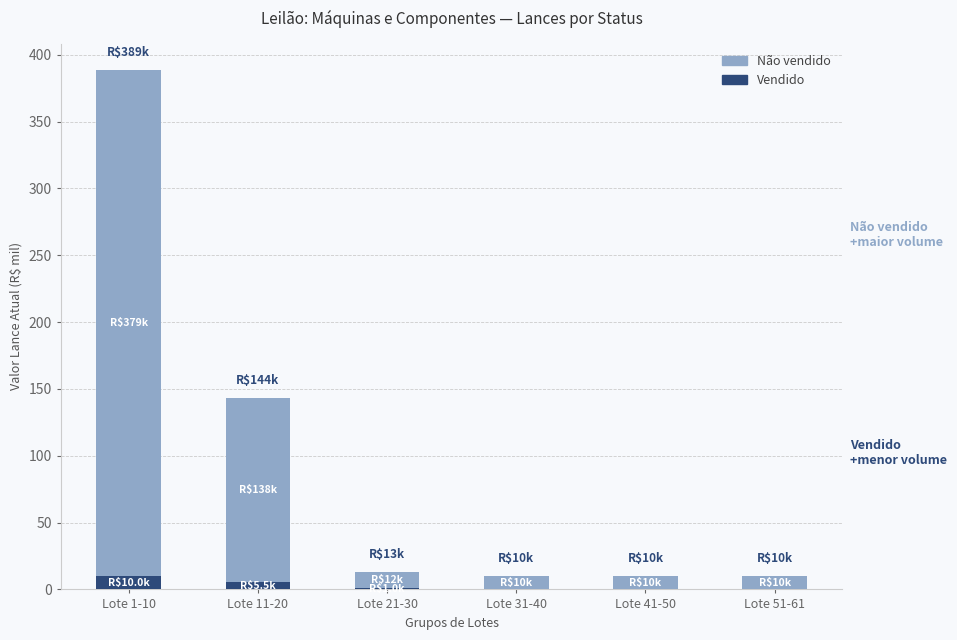

How many series are shown in this chart?

2